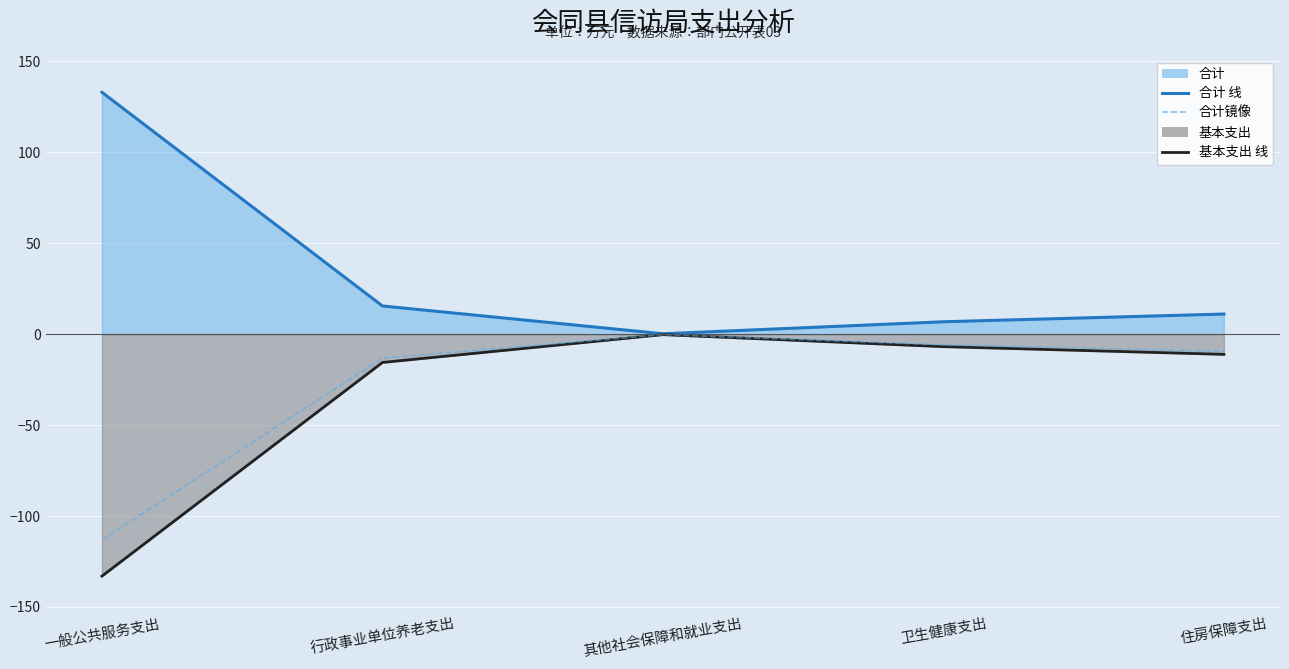

Which label corresponds to the largest value in the chart?

一般公共服务支出